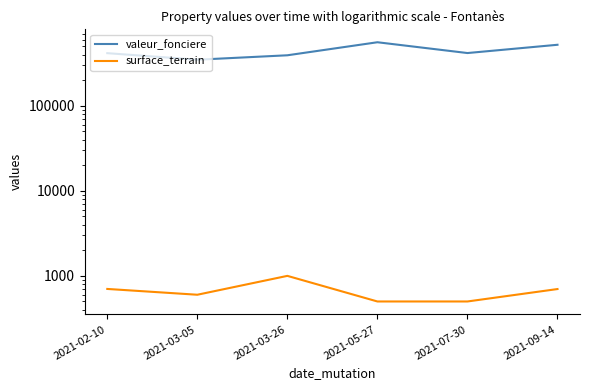

Which series changed the most between 2021-07-30 and 2021-09-14?

valeur_fonciere